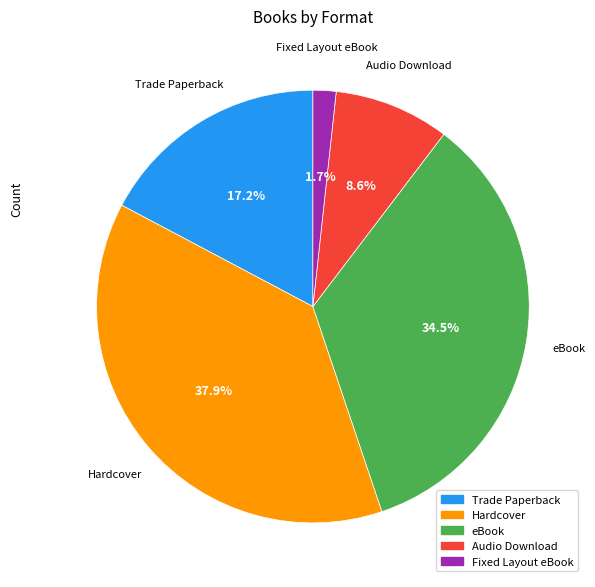

Is there any slice that represents more than half of the pie?

No